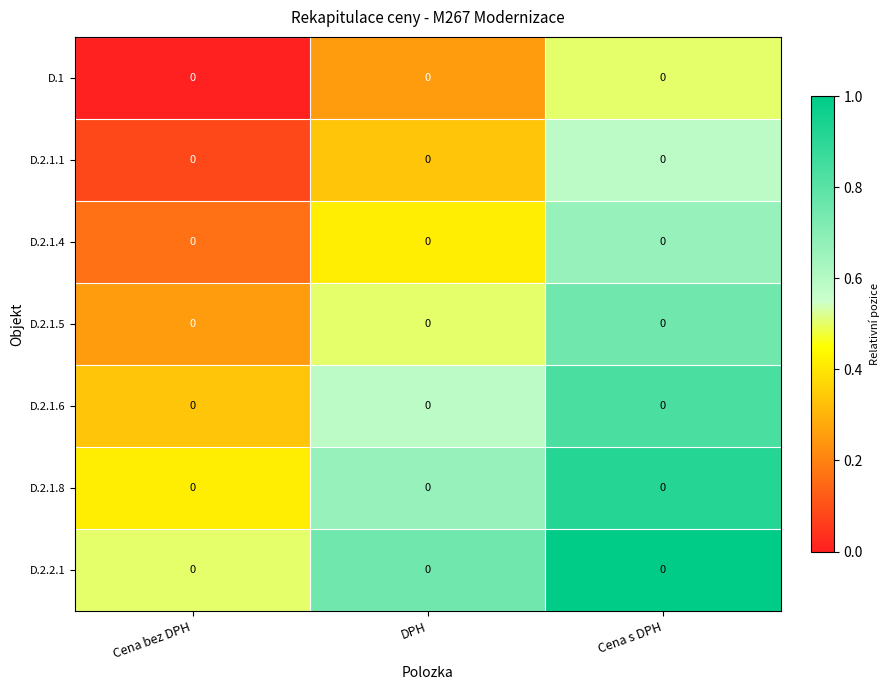

How many data points does each series have?

3